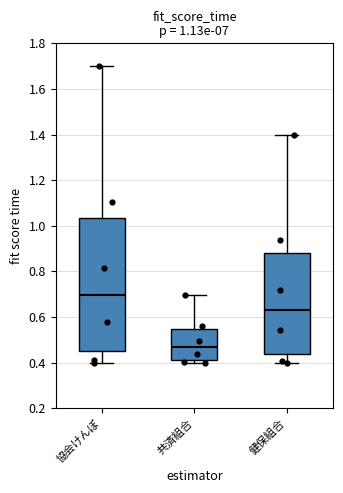

Comparing the boxes themselves (not the whiskers), which one is the tallest?

協会けんぽ